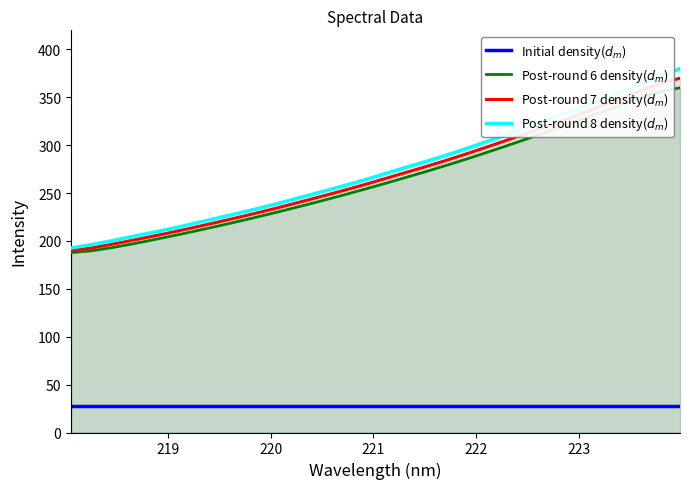

What is the maximum value shown in the chart?

380.0